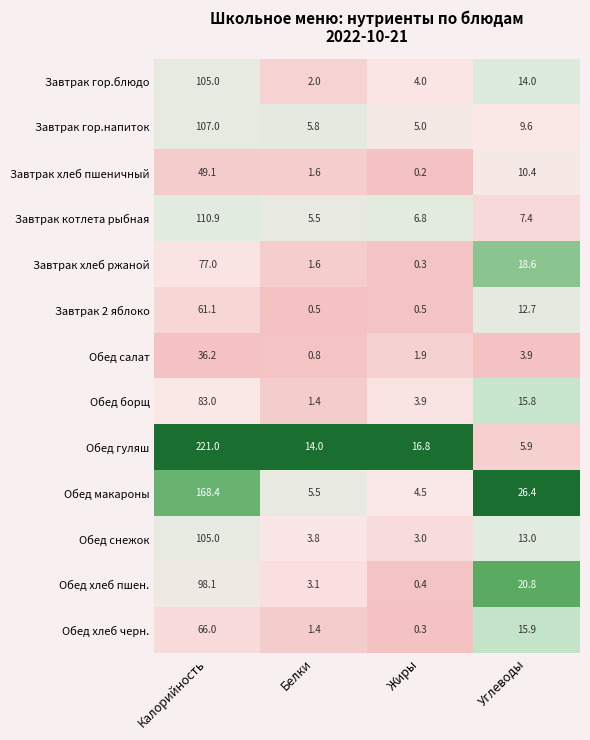

Which series has the largest total across all categories?

Обед гуляш